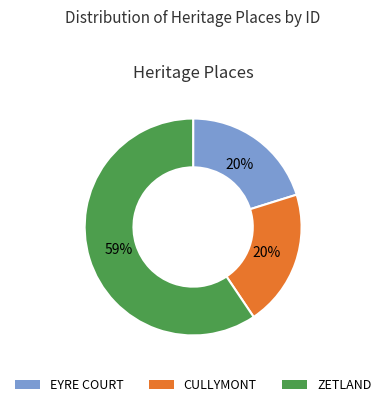

How many segments does this pie chart have?

3